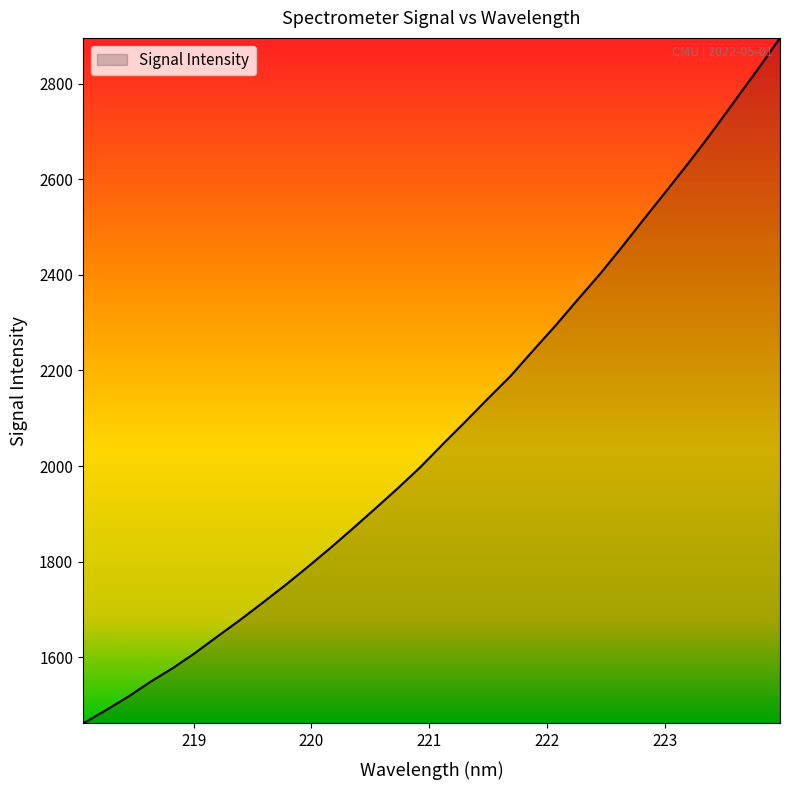

What is the average value?

2077.7